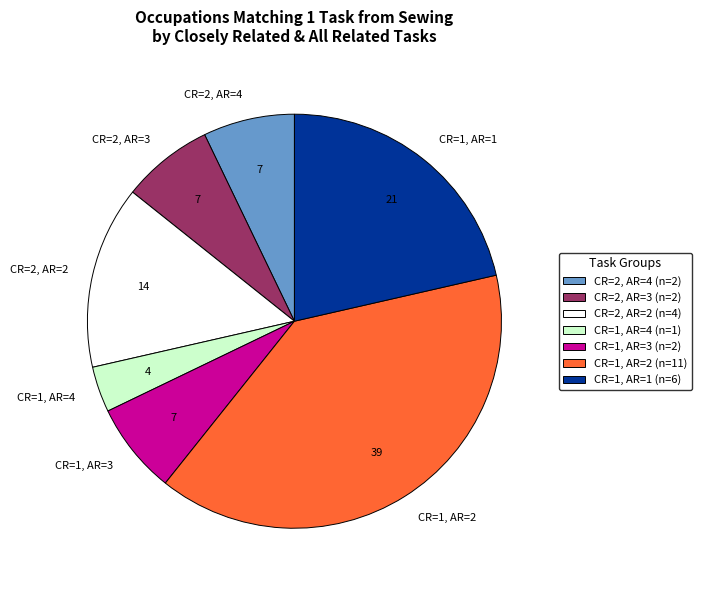

Is the sum of CR=1, AR=3 and CR=2, AR=2 greater than half?

No